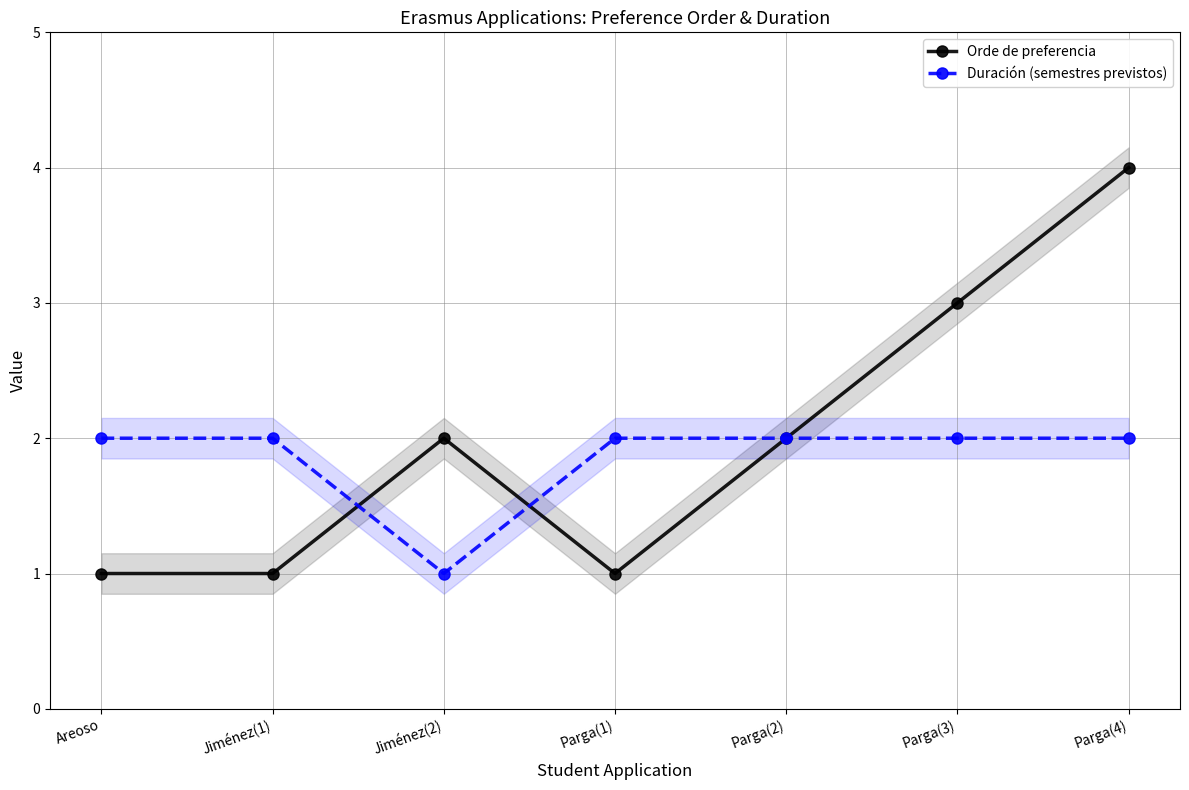

Between Areoso and Jiménez(2), which is larger?

Jiménez(2)